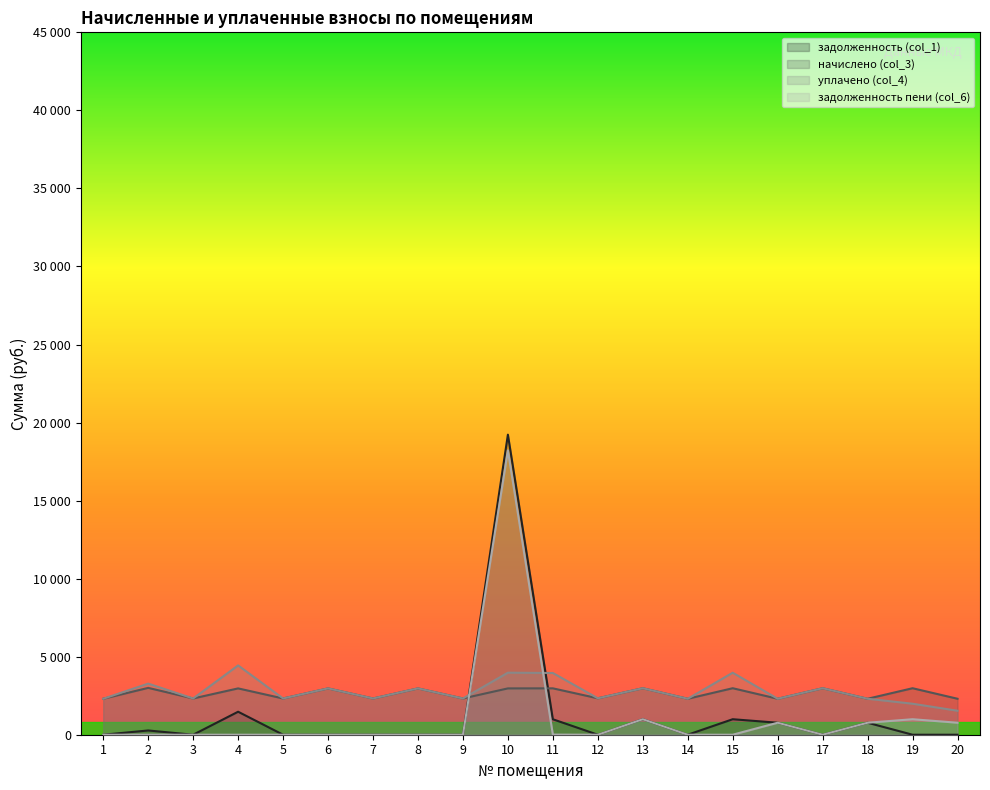

What is the value of the начислено (col_3) point at the 20th from the left?

2304.4